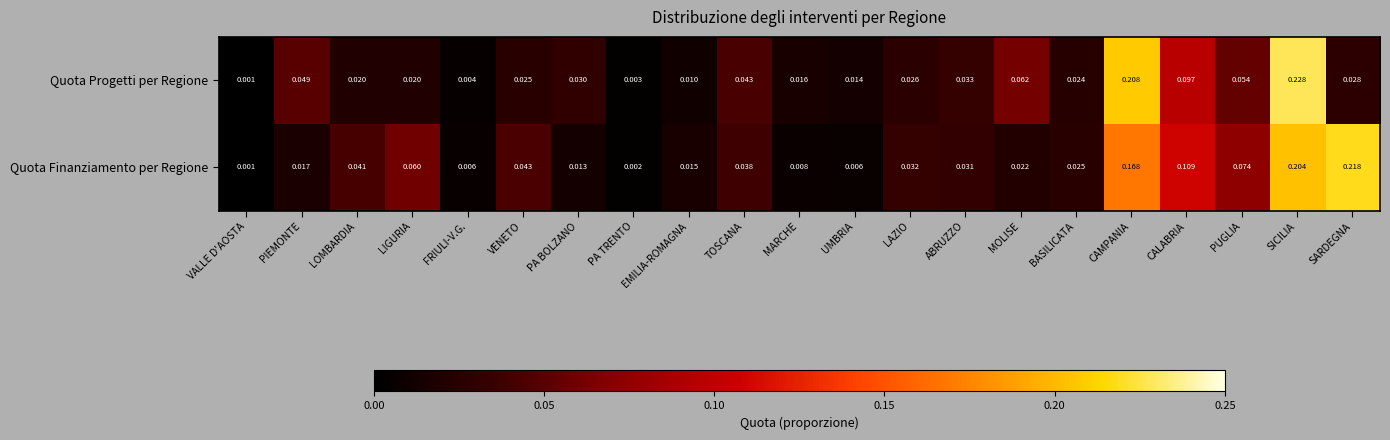

At which category is the sum across all series the highest?

SICILIA